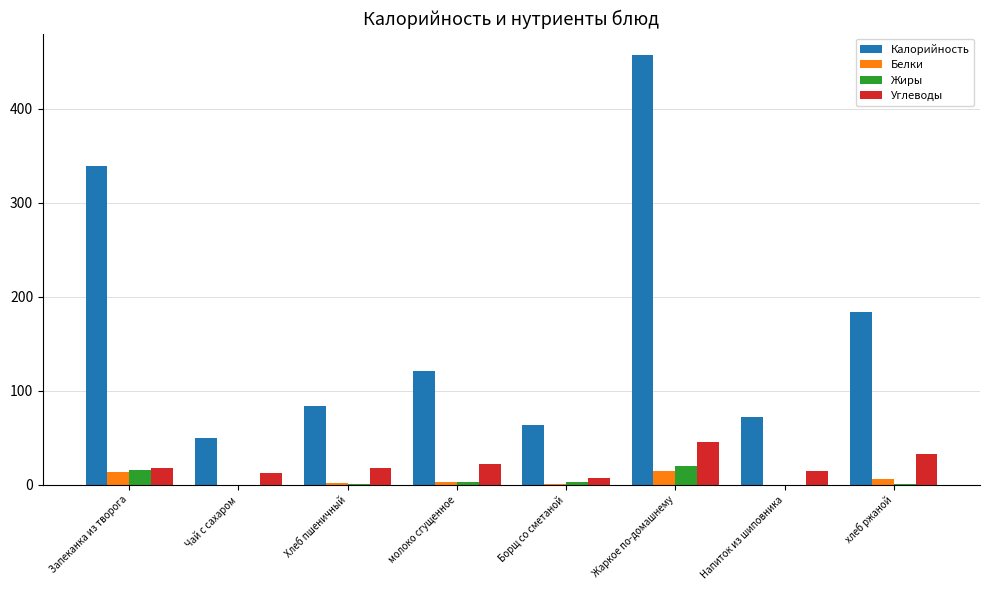

What are all the series names shown in the legend?

Калорийность, Белки, Жиры, Углеводы